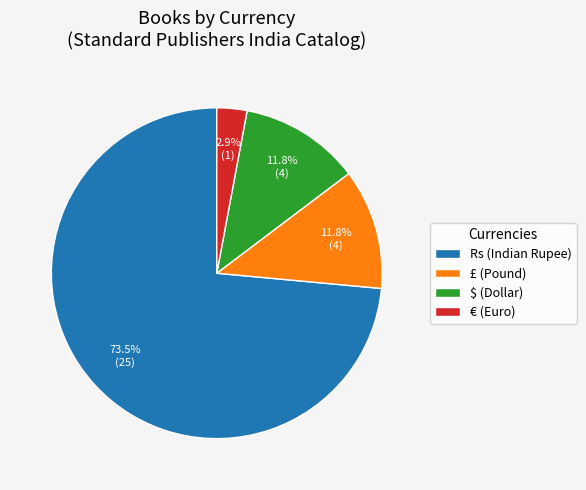

To the nearest percent, what is the difference between the largest and smallest slice percentages?

71%